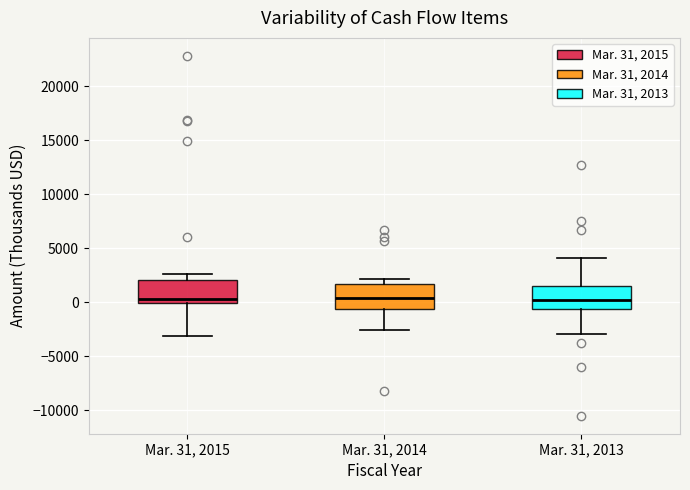

Reading left to right, read every box against the y-axis: the position of its median line, the range the box covers, and the ends of its whiskers. The values are not printed on the chart, so give them approximately, as read against the axis.

Mar. 31, 2015: median 500, box 0 to 2000, whiskers -3000 to 2500
Mar. 31, 2014: median 500, box -500 to 1500, whiskers -2500 to 2000
Mar. 31, 2013: median 0, box -500 to 1500, whiskers -3000 to 4000